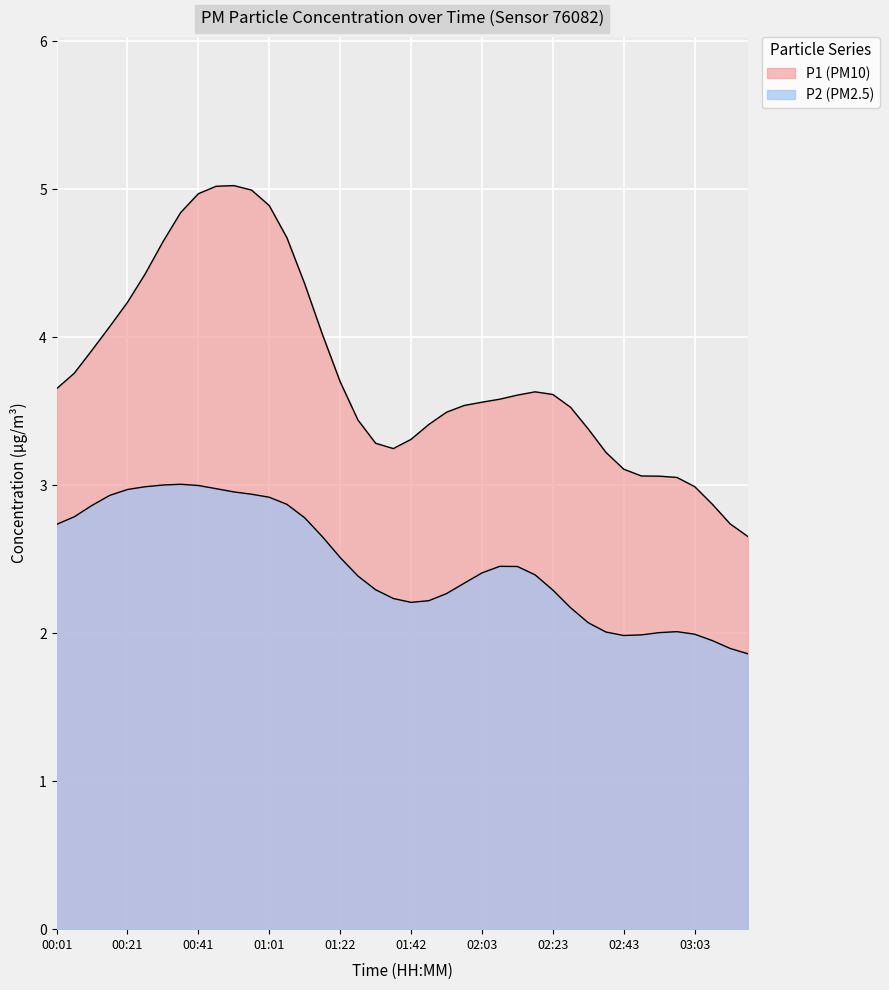

What are all the series names shown in the legend?

P1, P2